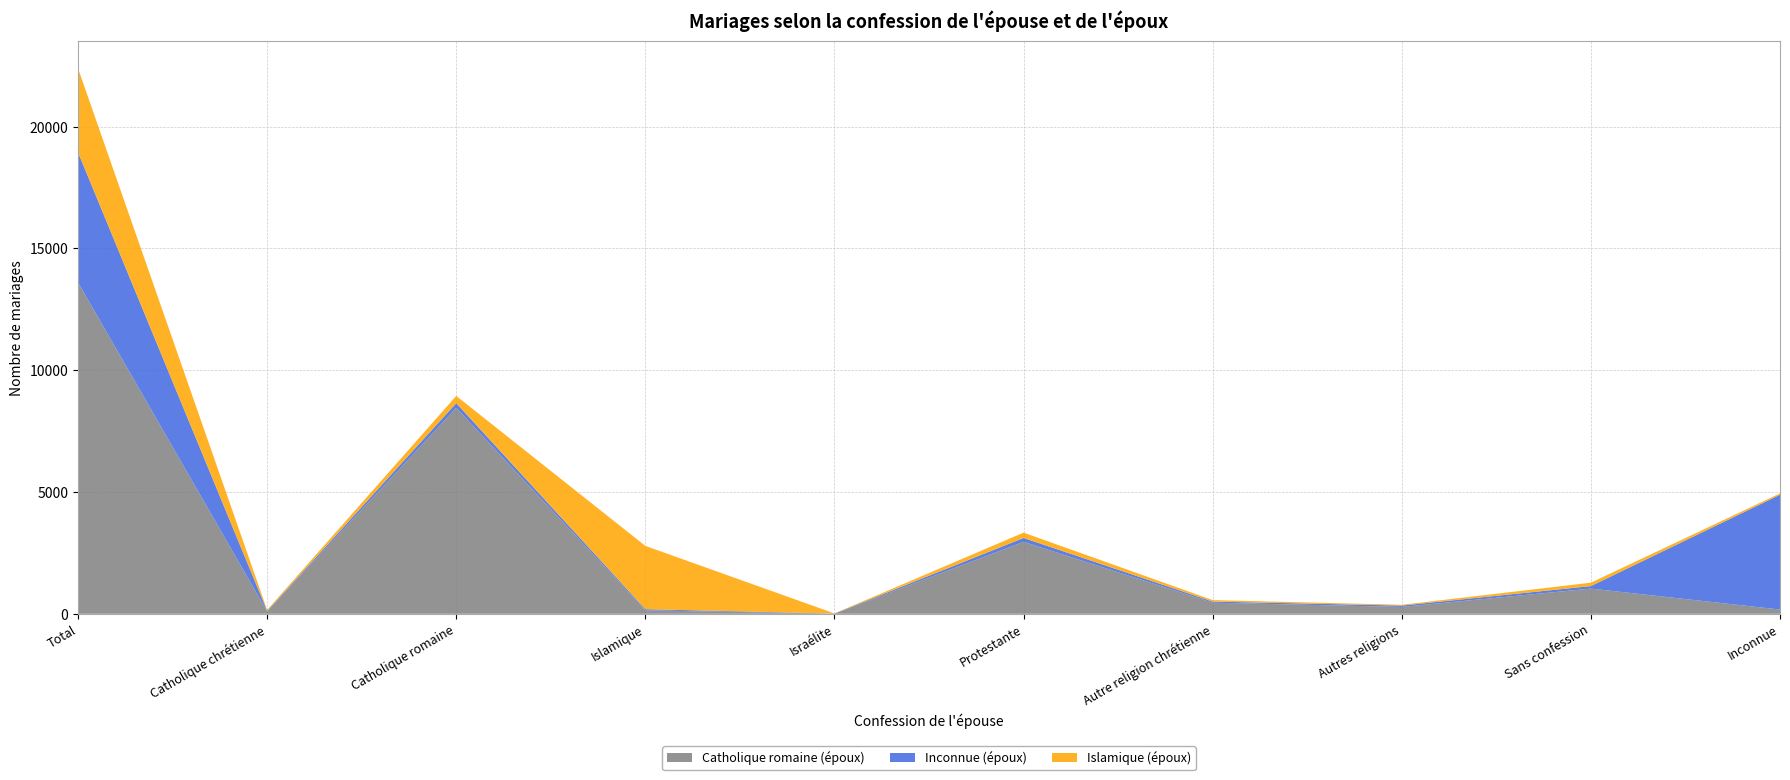

Reading left to right, what are all the values shown in this chart?

Catholique romaine (époux): Total=13607	Catholique chrétienne=98	Catholique romaine=8458	Islamique=142	Israélite=7	Protestante=2955	Autre religion chrétienne=456	Autres religions=281	Sans confession=1035	Inconnue=175
Inconnue (époux): Total=5339	Catholique chrétienne=21	Catholique romaine=188	Islamique=48	Israélite=4	Protestante=158	Autre religion chrétienne=47	Autres religions=57	Sans confession=103	Inconnue=4713
Islamique (époux): Total=3445	Catholique chrétienne=39	Catholique romaine=299	Islamique=2598	Israélite=4	Protestante=219	Autre religion chrétienne=60	Autres religions=32	Sans confession=139	Inconnue=55